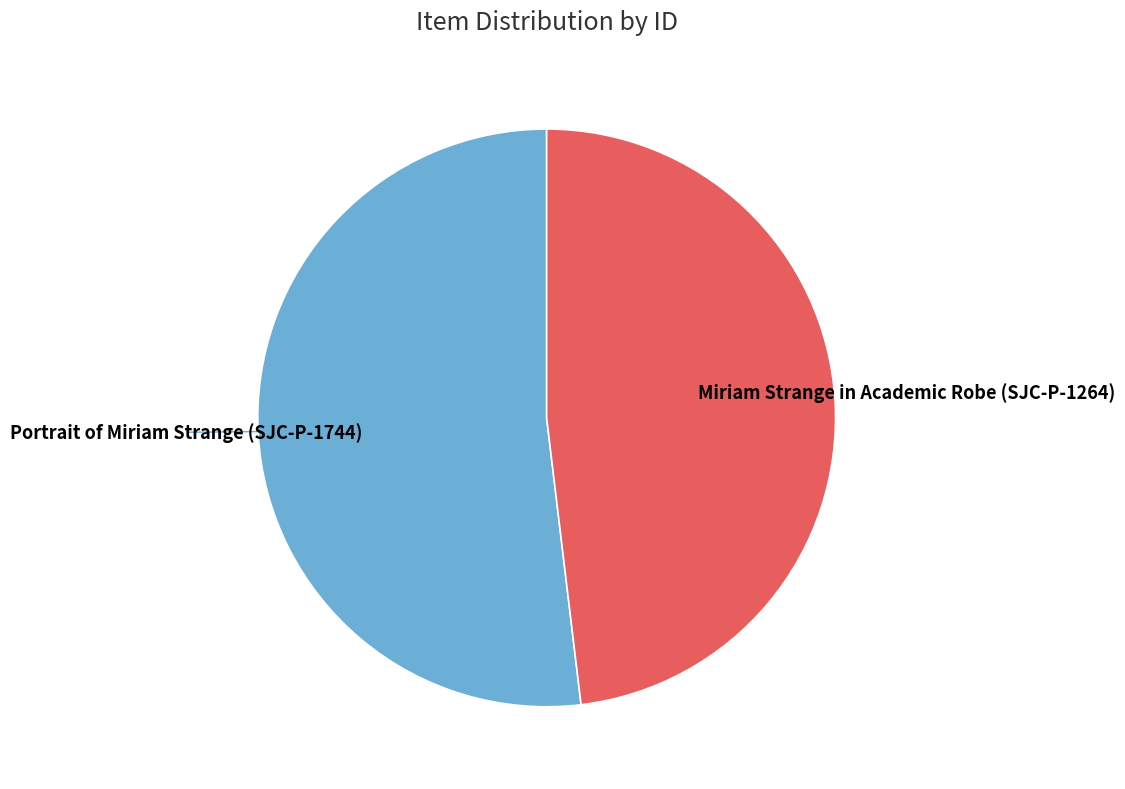

Rank the categories by value from lowest to highest.

Miriam Strange in Academic Robe (SJC-P-1264), Portrait of Miriam Strange (SJC-P-1744)